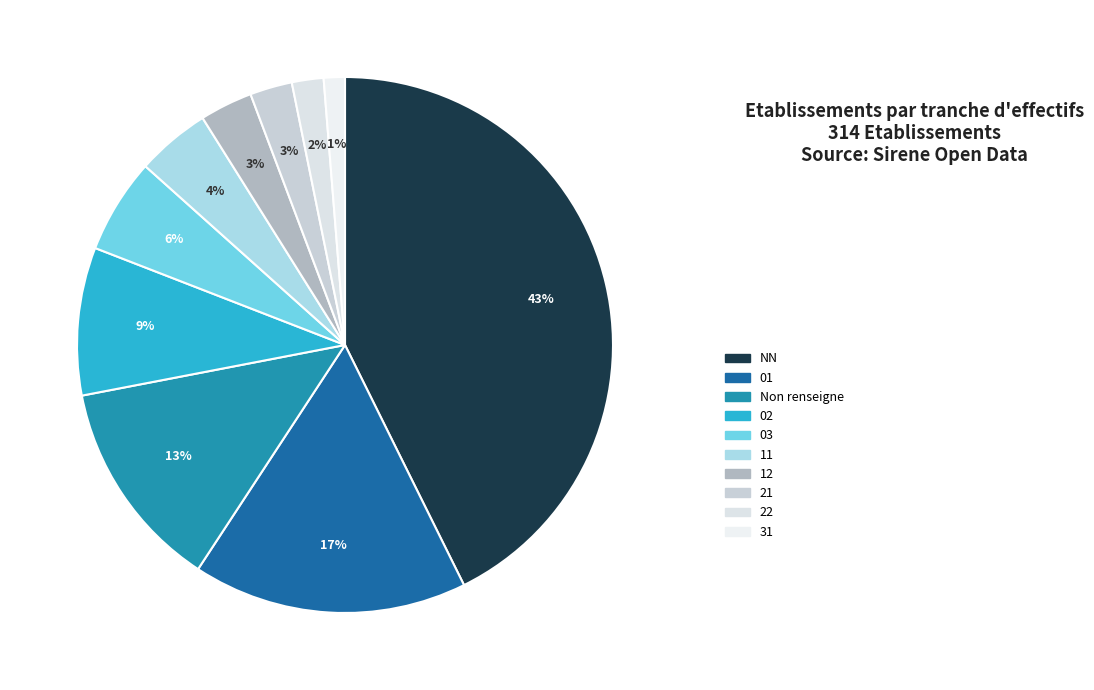

To the nearest percent, what is the average slice percentage?

10%